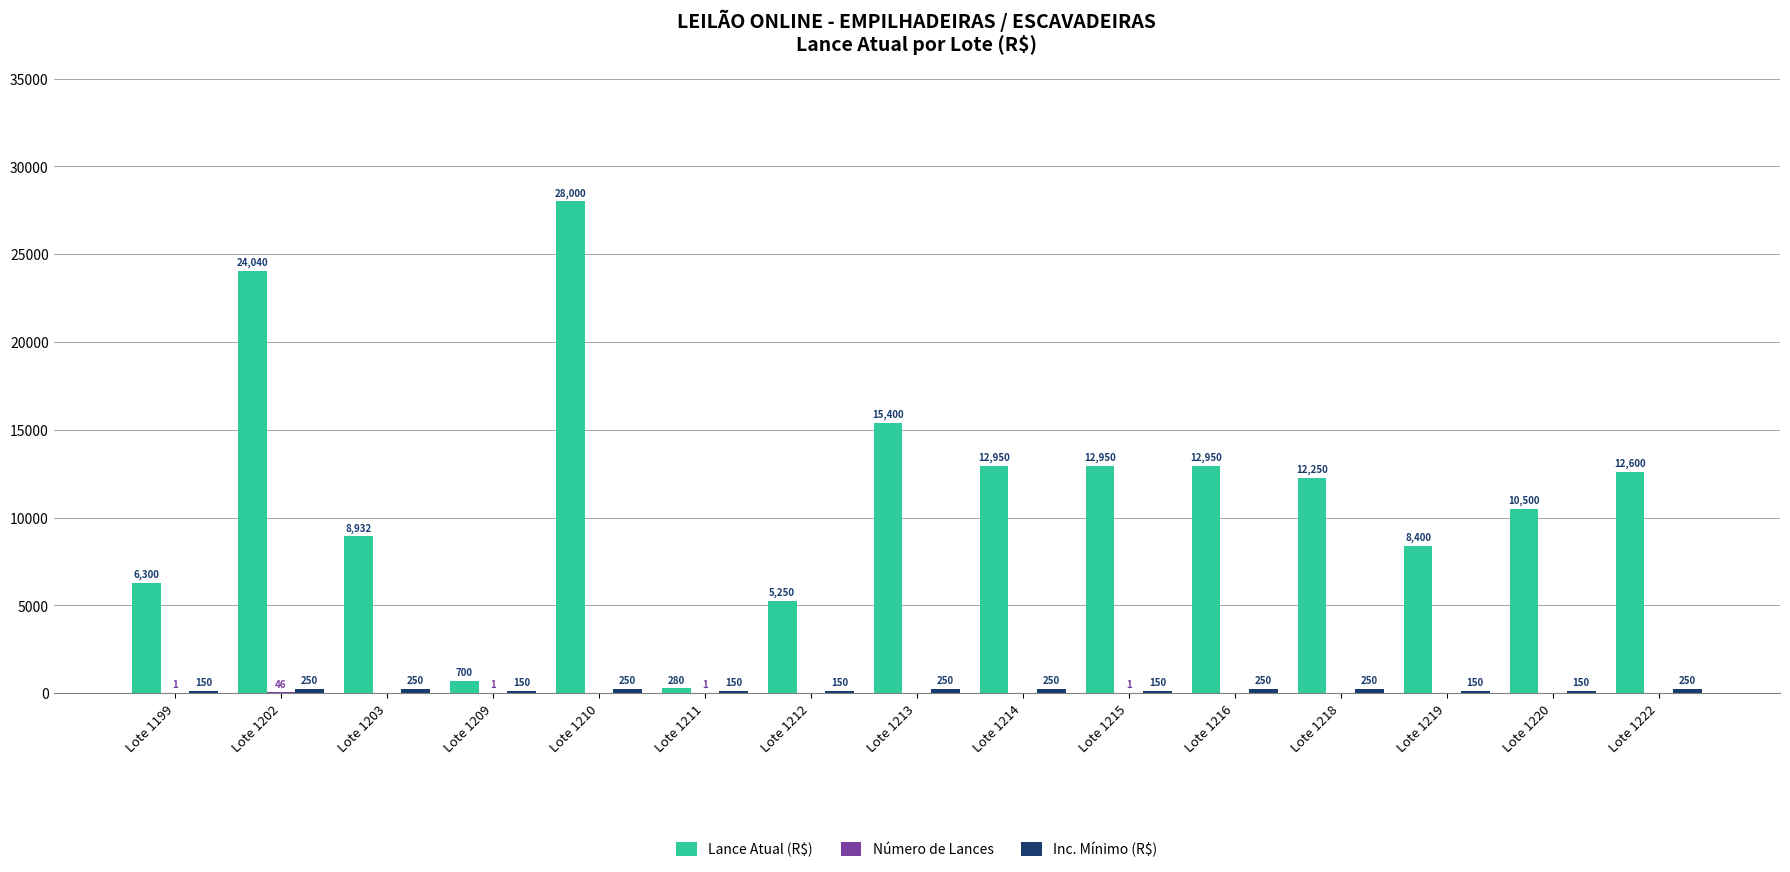

At which label does Lance Atual (R$) reach its peak?

Lote 1210